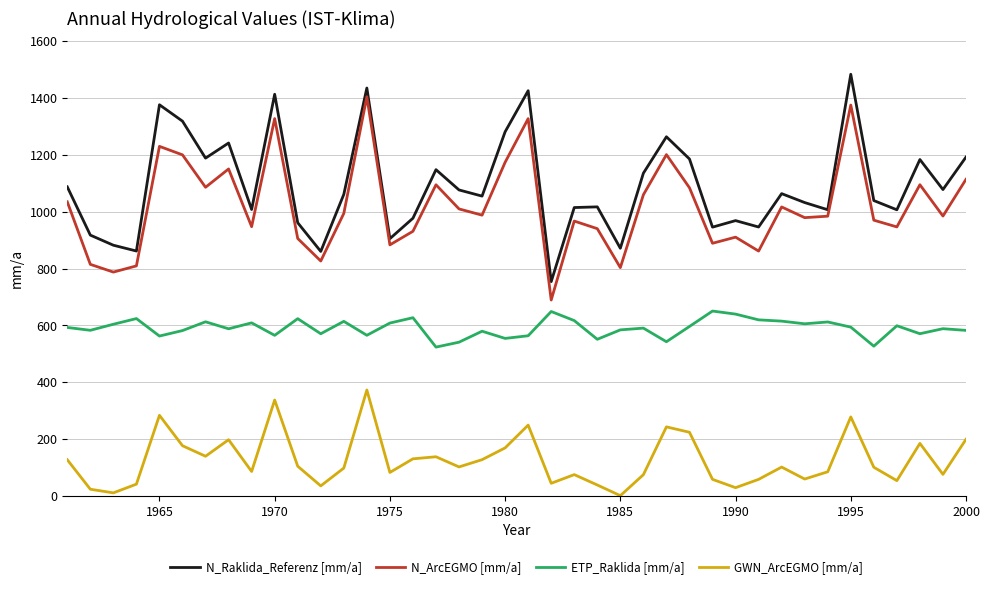

What is the difference between the maximum and minimum values in the N_Raklida_Referenz [mm/a] series?

729.4